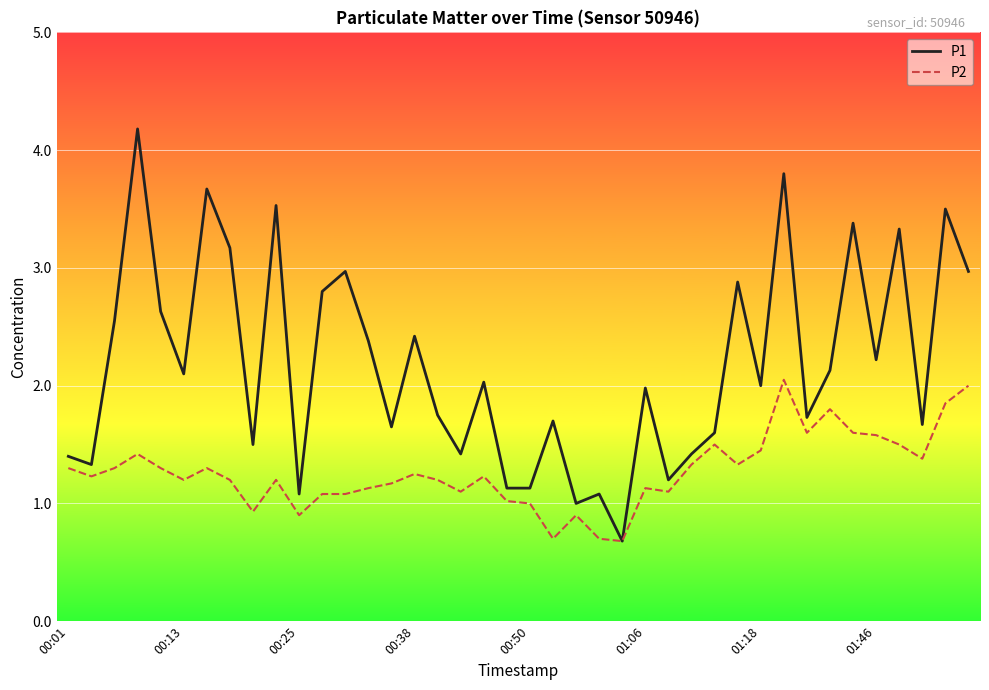

What is the minimum value for P1?

0.7